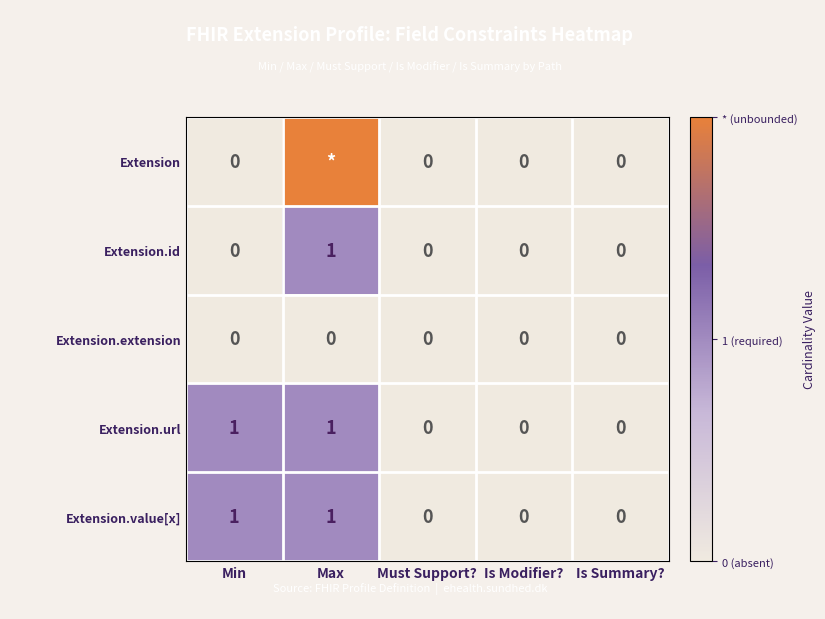

Is the value of Extension.value[x] at Is Modifier? greater than the value of Extension.url at Min?

No